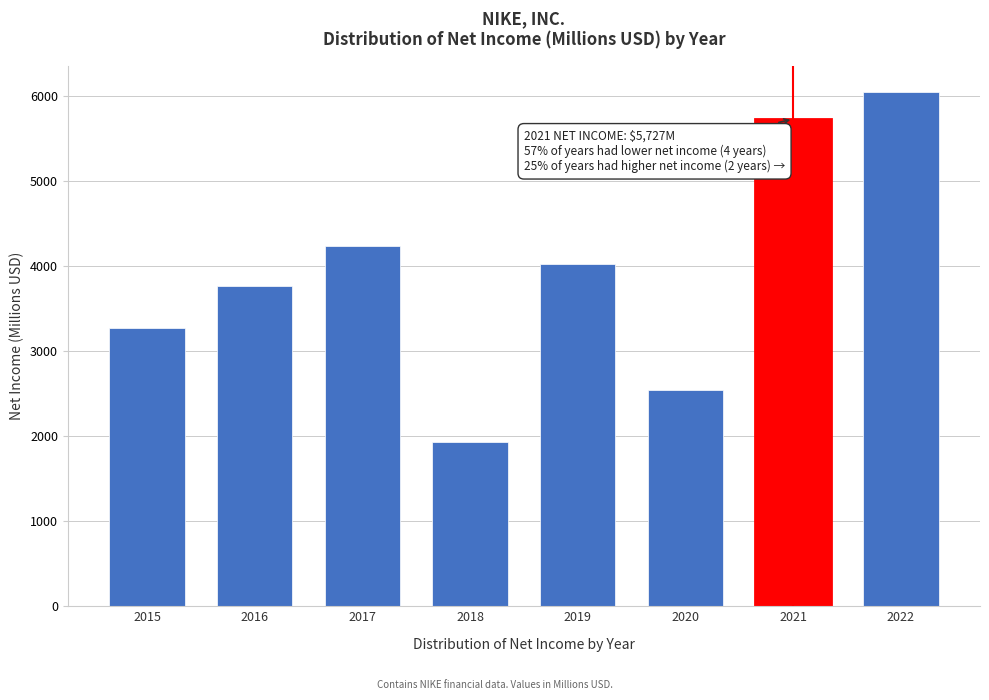

Reading right to left, list all the values displayed in this chart.

6046	5727	2539	4029	1933	4240	3760	3273